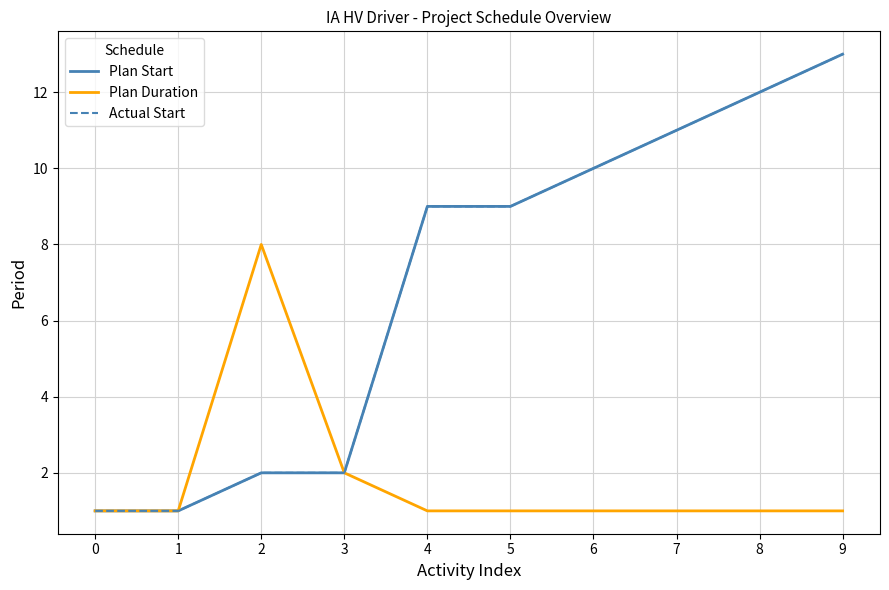

The value of Plan Duration at 9 is 1. True or false?

True